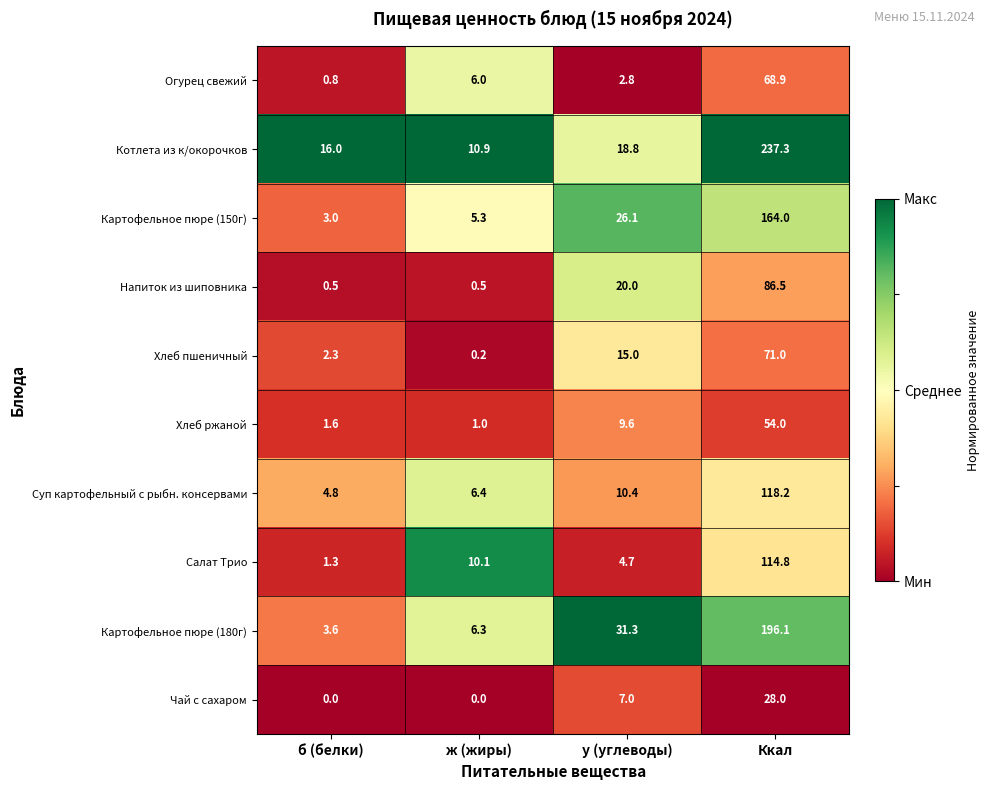

What is the difference between the maximum and minimum values in the Суп картофельный с рыбн. консервами series?

113.4